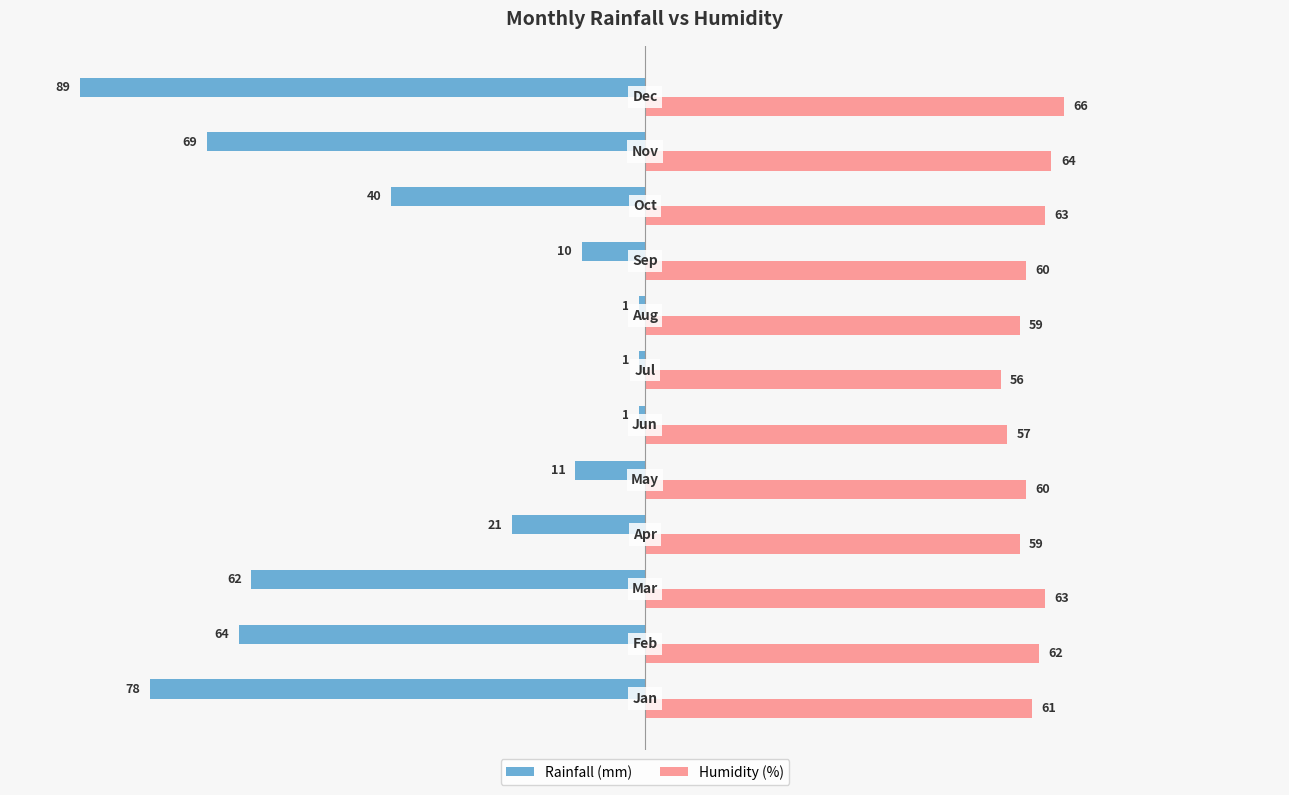

Rank the series by their average value, from lowest to highest.

Rainfall (mm), Humidity (%)